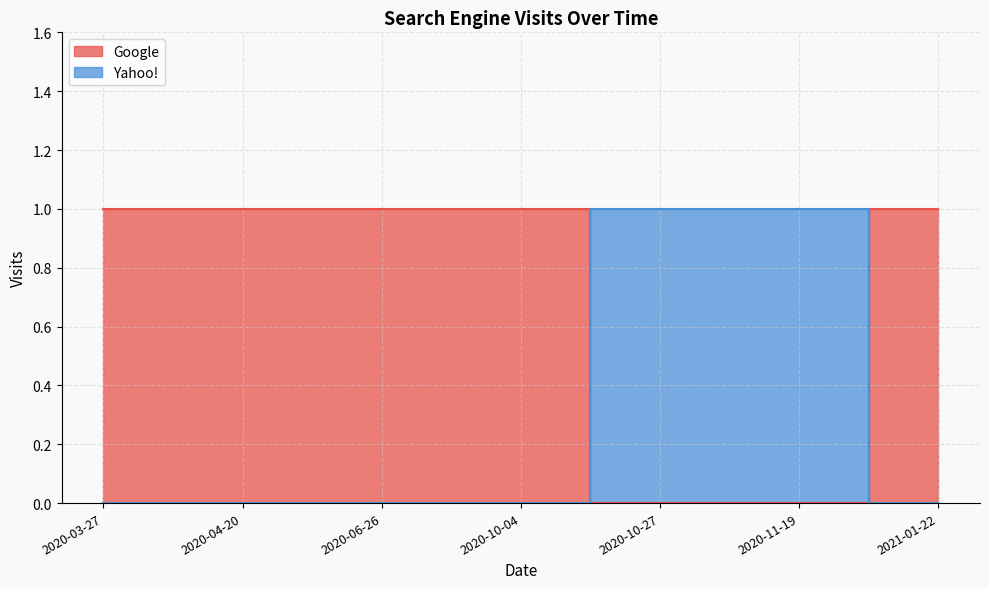

What is the label of the 6th point from the right?

2020-04-20